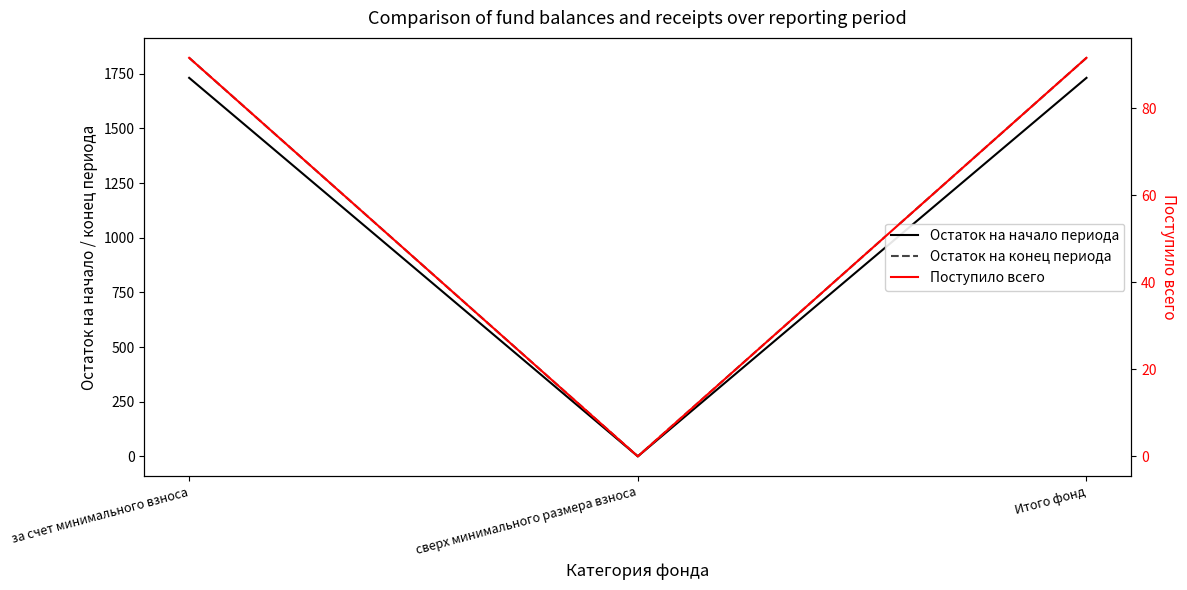

How many values in the Остаток на конец периода series exceed 1822?

2